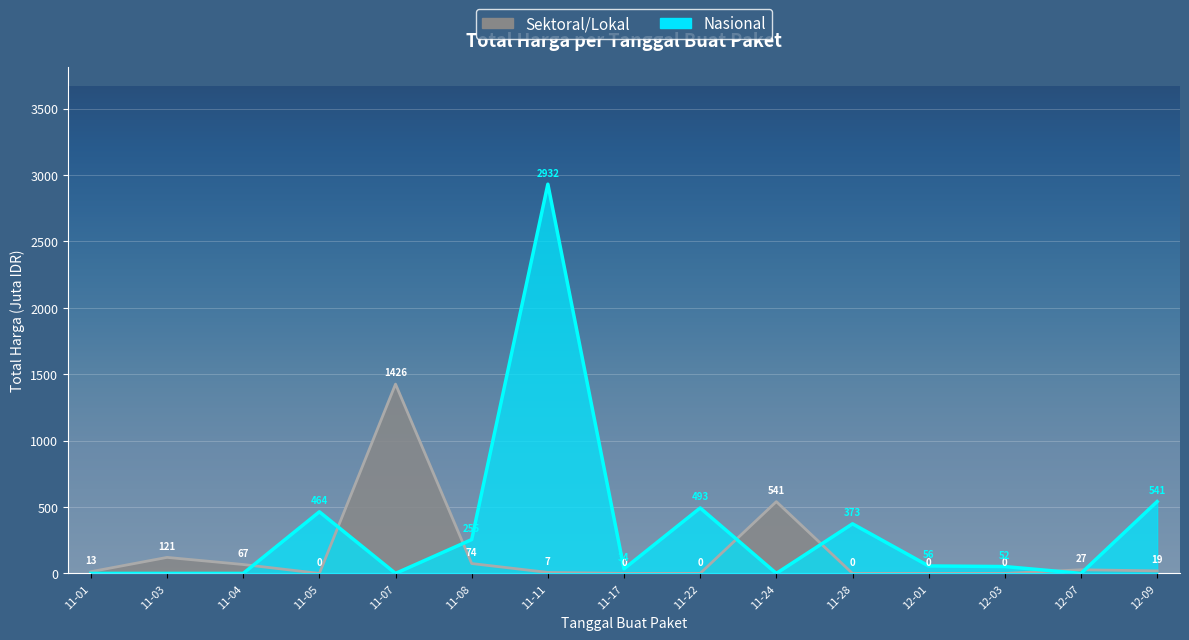

The value at 11-08 is 453.0. True or false?

False